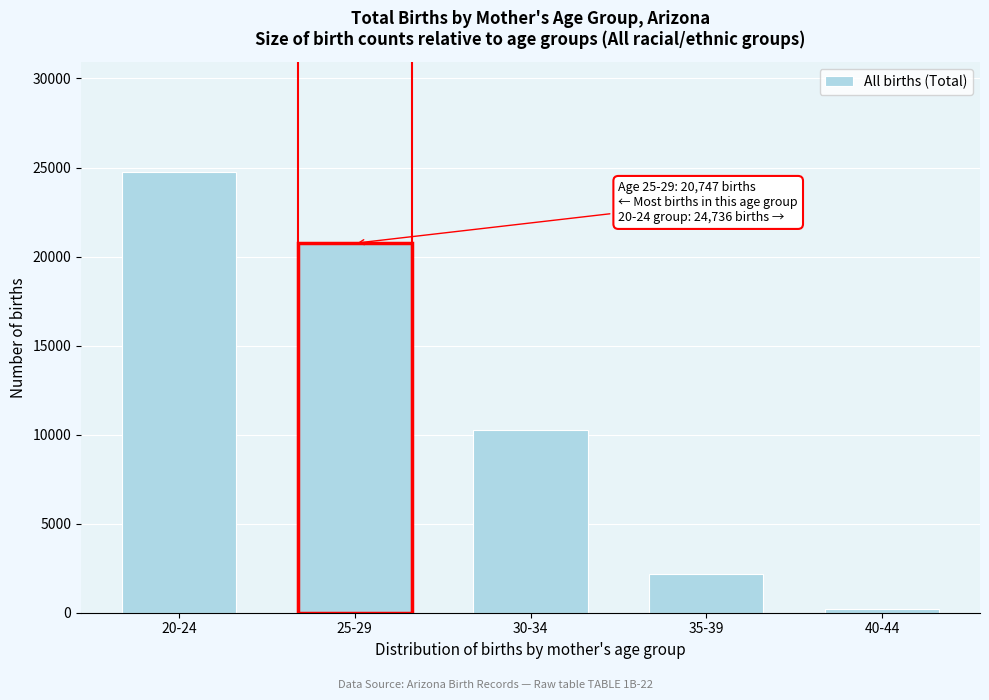

Reading left to right, what are all the values shown in this chart?

20-24=24736	25-29=20747	30-34=10262	35-39=2193	40-44=235